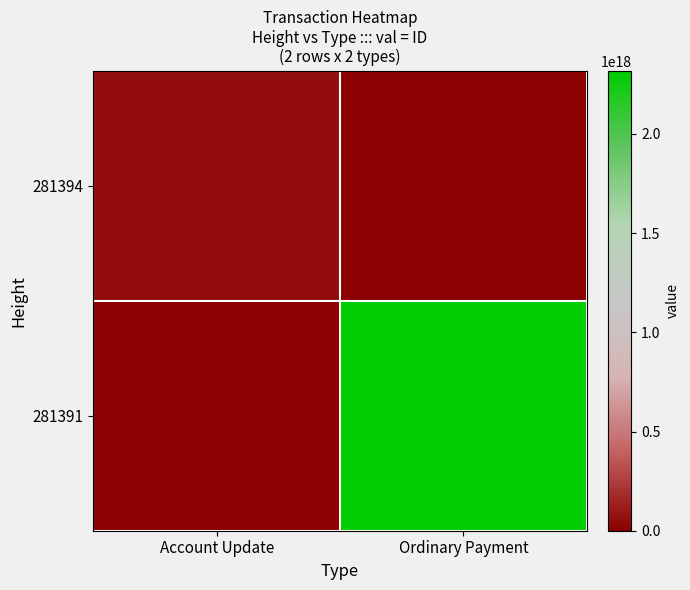

Which series has the largest total across all categories?

281391